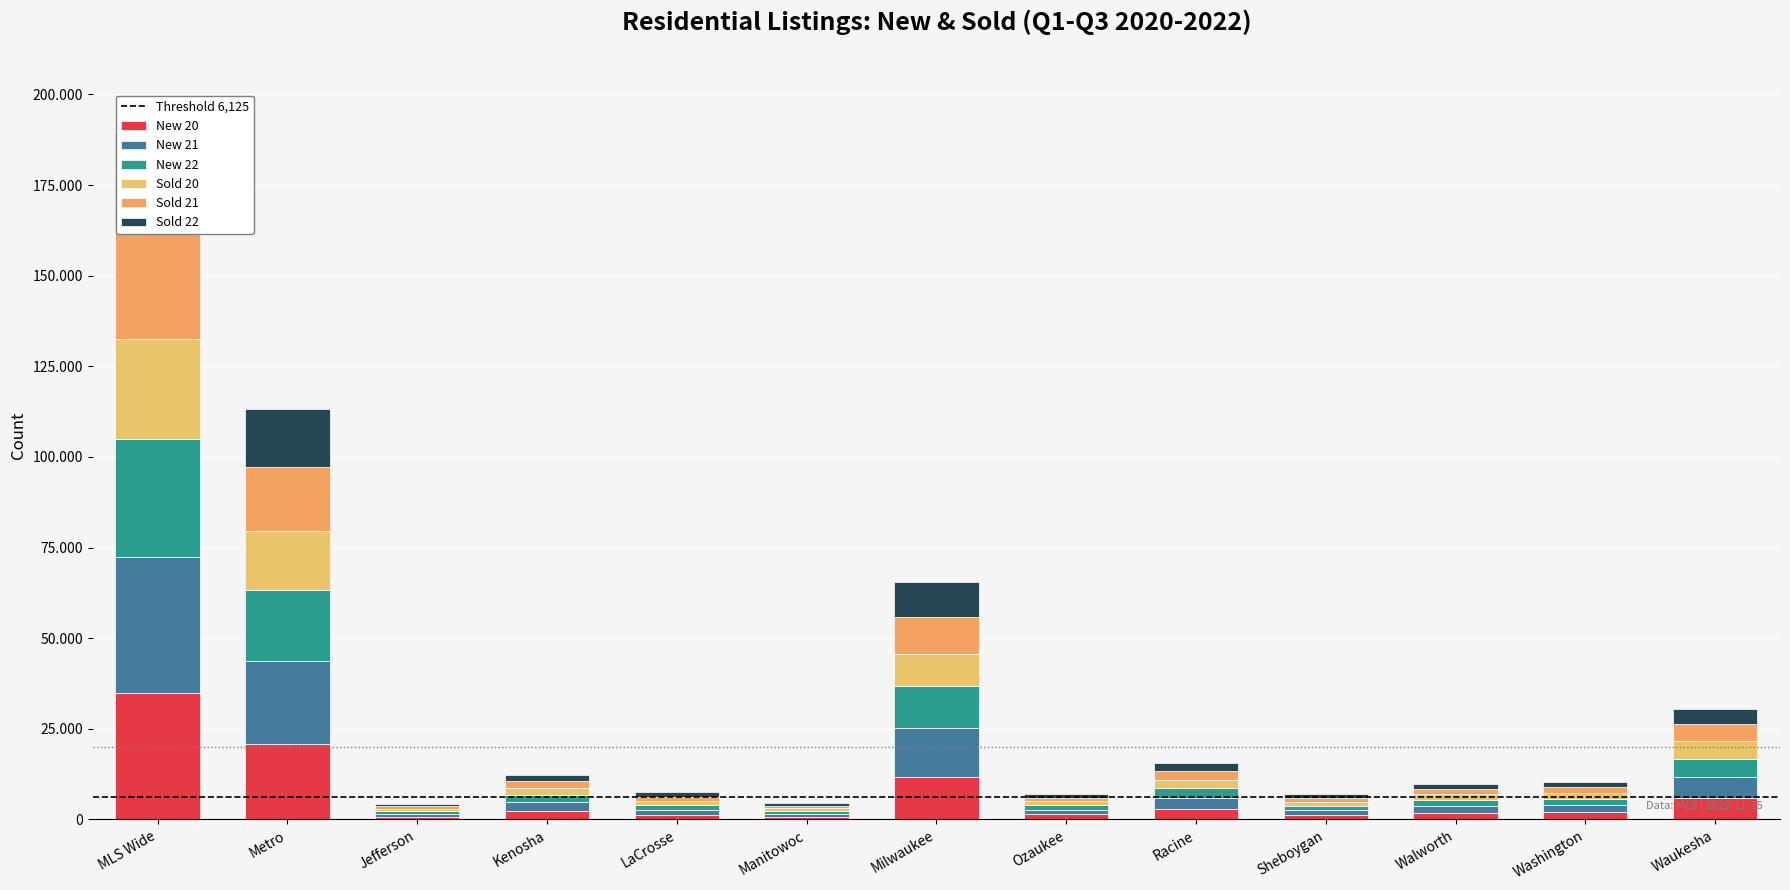

What is the average value of the Sold 22 series?

5227